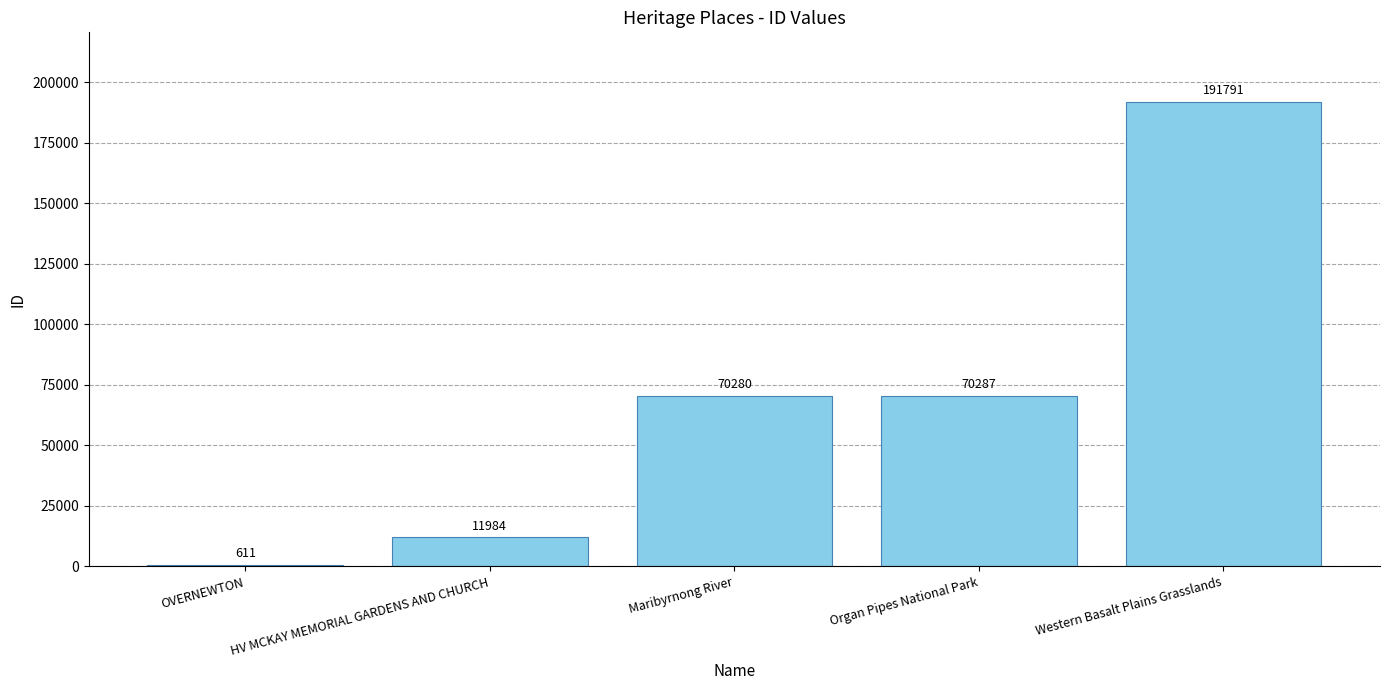

What is the change in value from OVERNEWTON to Western Basalt Plains Grasslands?

+191180